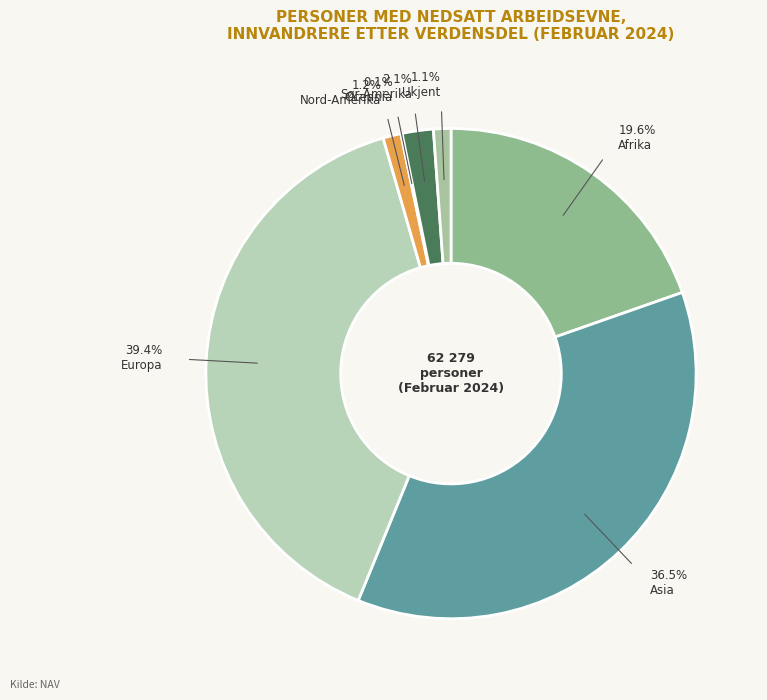

Count the number of slices in the pie.

7